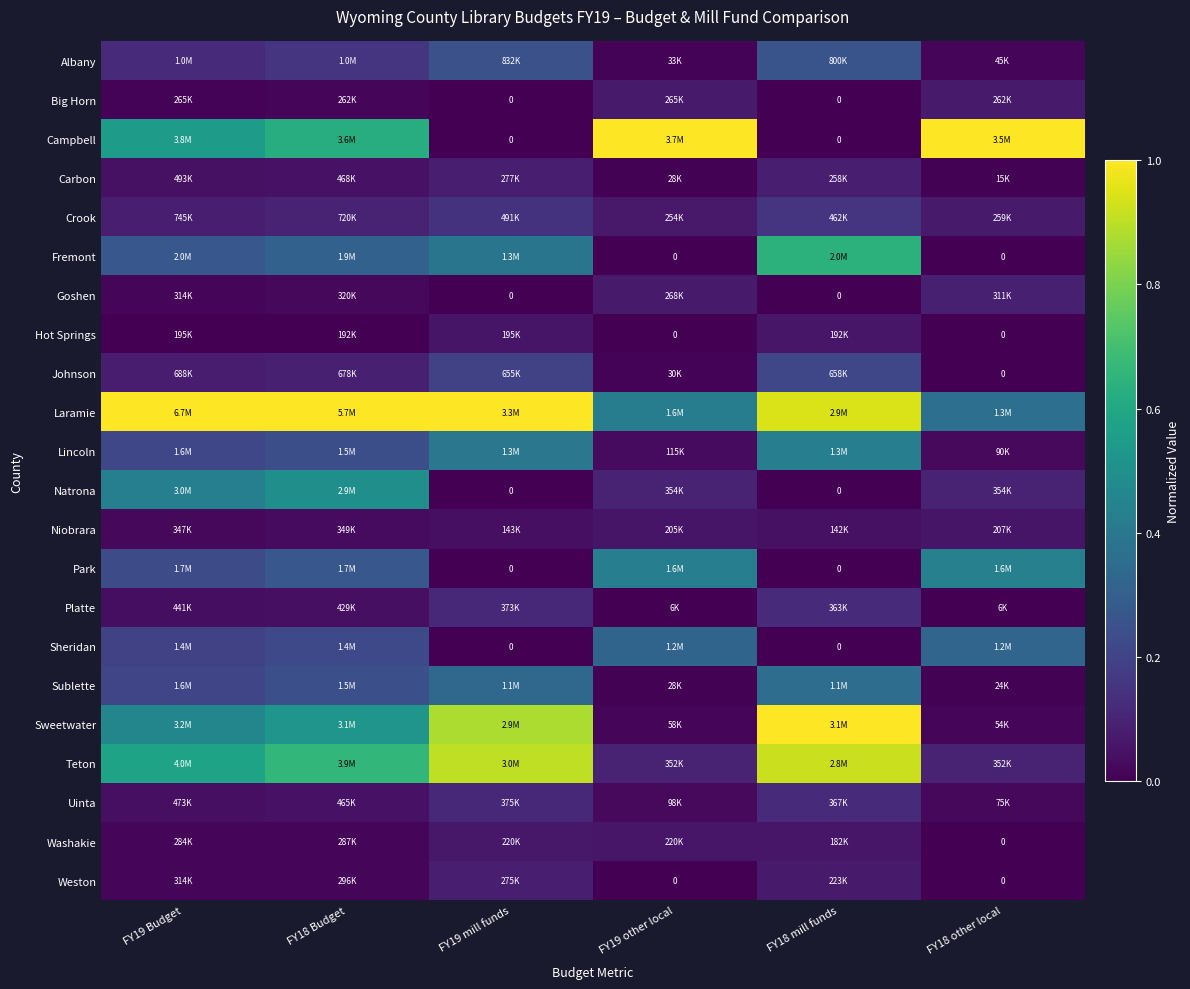

Is it true that Goshen equals 0.0 at FY18 mill funds?

True